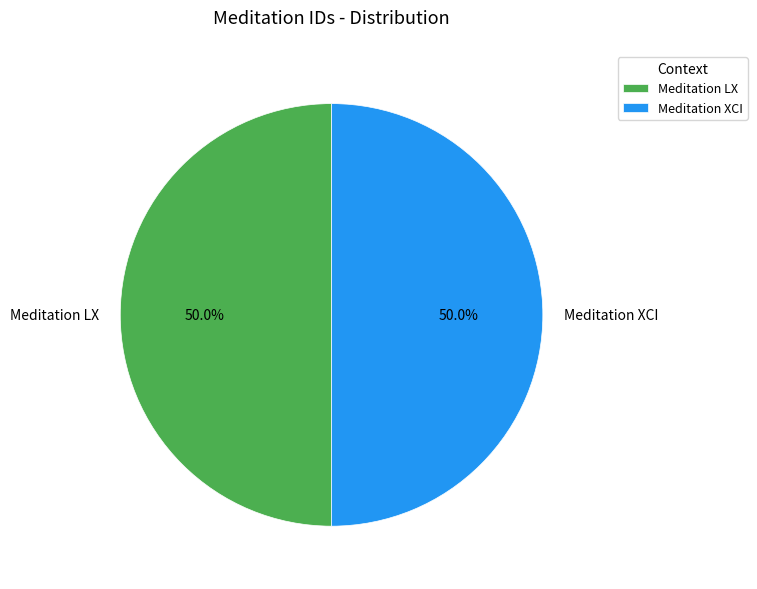

Do Meditation XCI and Meditation LX together represent more than half of the pie?

Yes